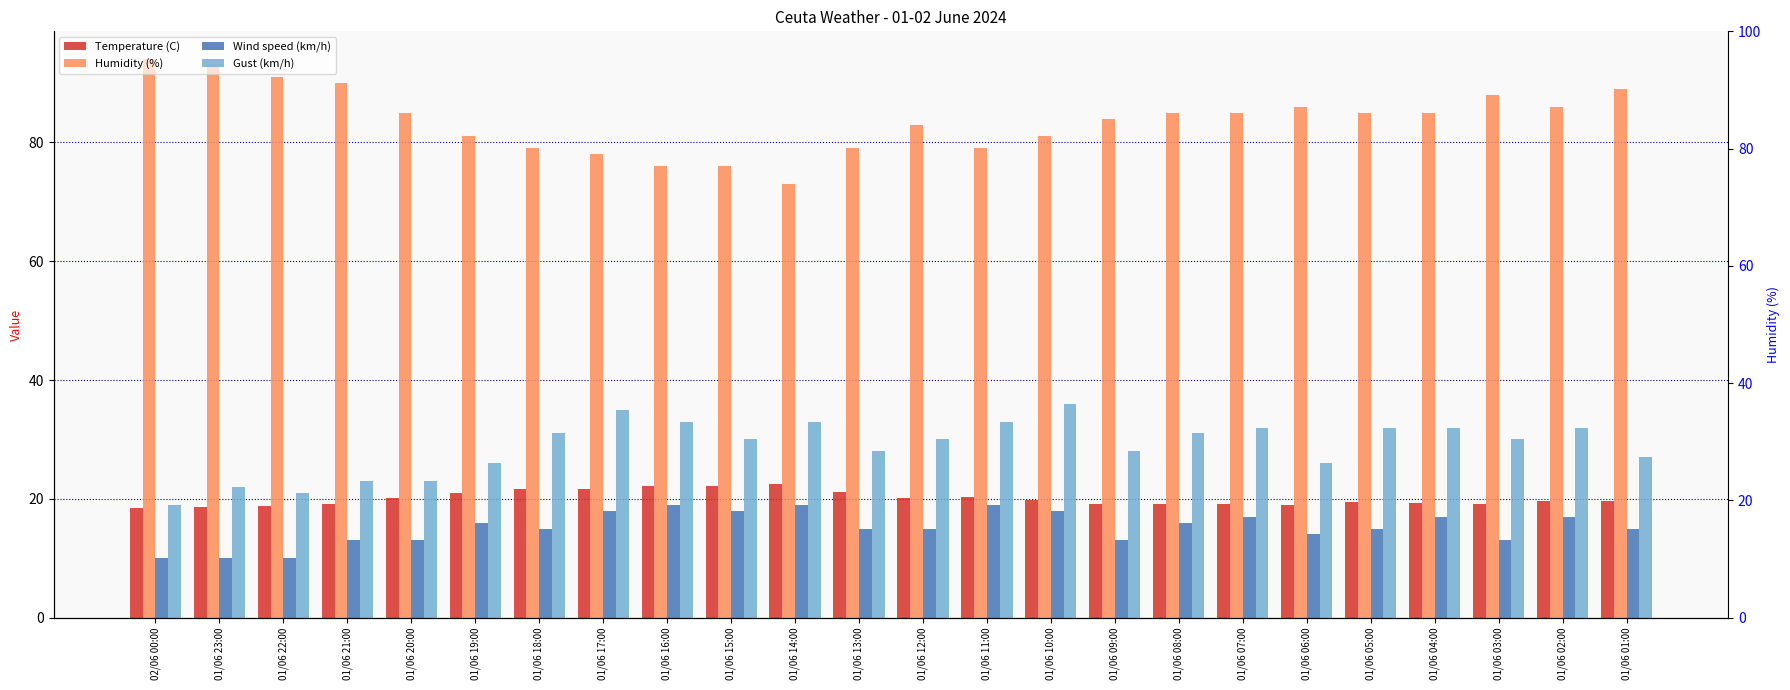

What is the difference between the maximum and minimum values in the Wind speed (km/h) series?

9.0